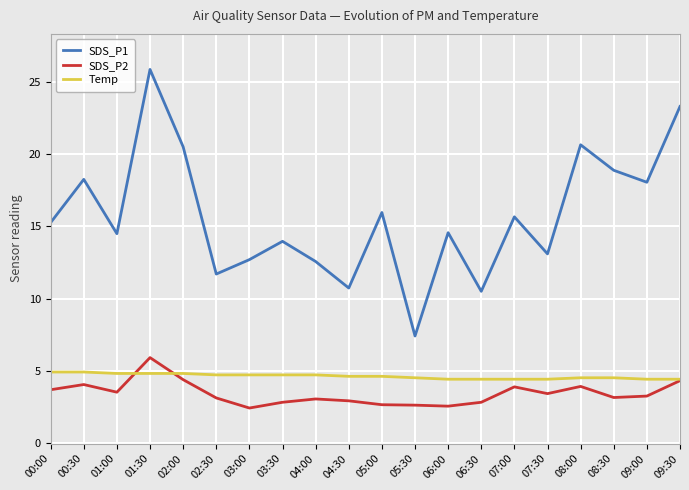

Rank the series at 01:30 from highest to lowest value.

SDS_P1, SDS_P2, Temp